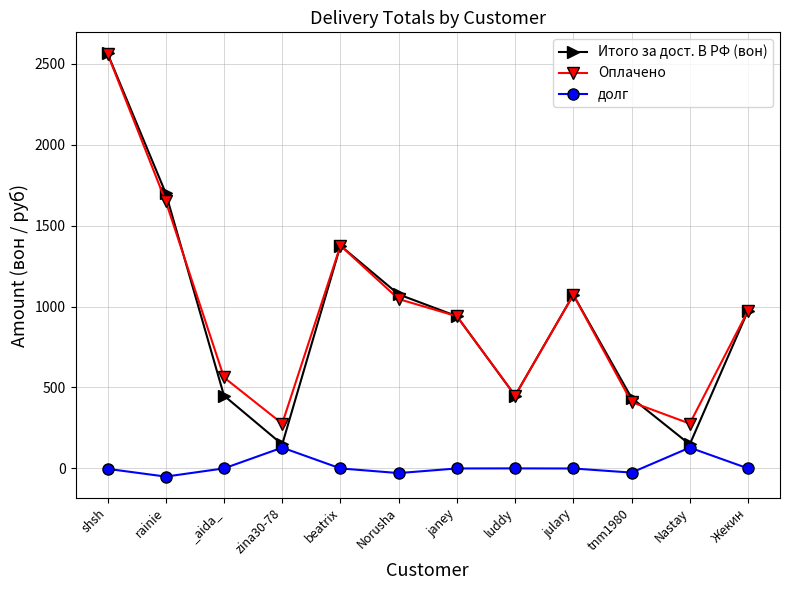

How many data points in Оплачено are less than 974?

6